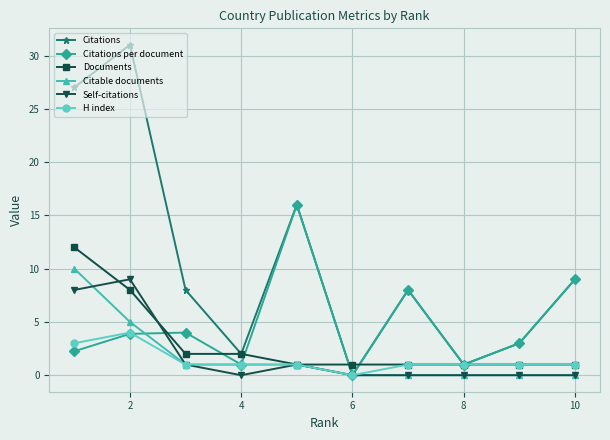

What is the maximum value for Citations per document?

16.0